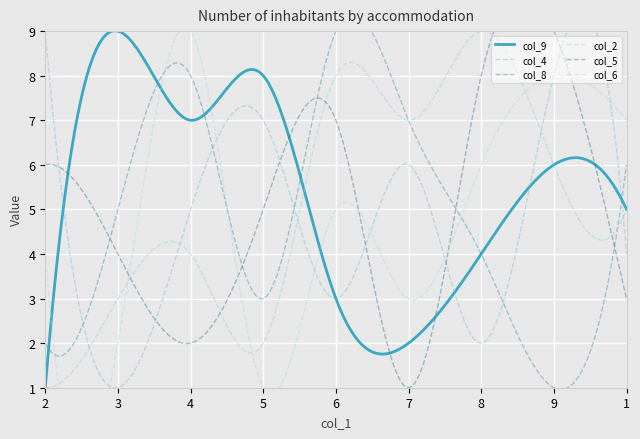

Which category has the highest value across all series?

3